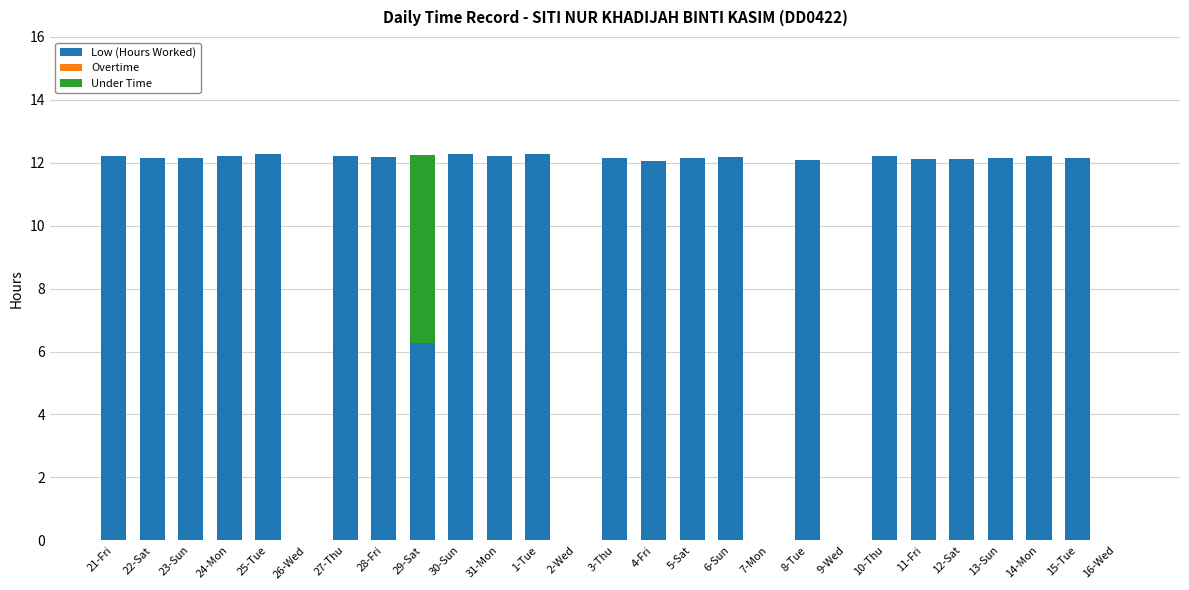

What is the total value across all series at 21-Fri?

12.2